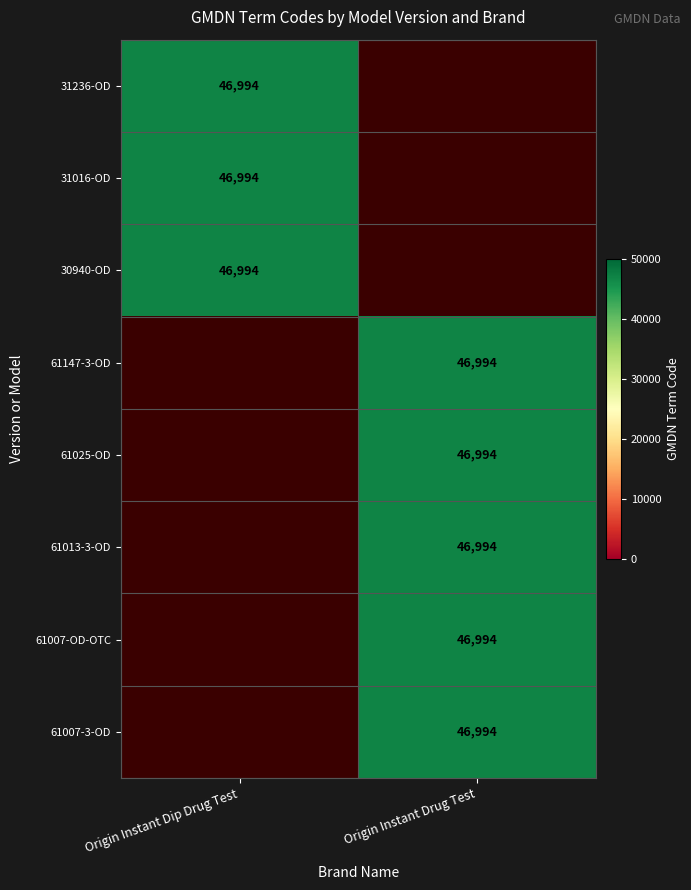

True or false: Origin Instant Drug Test has a value of 46994 at 4.

True